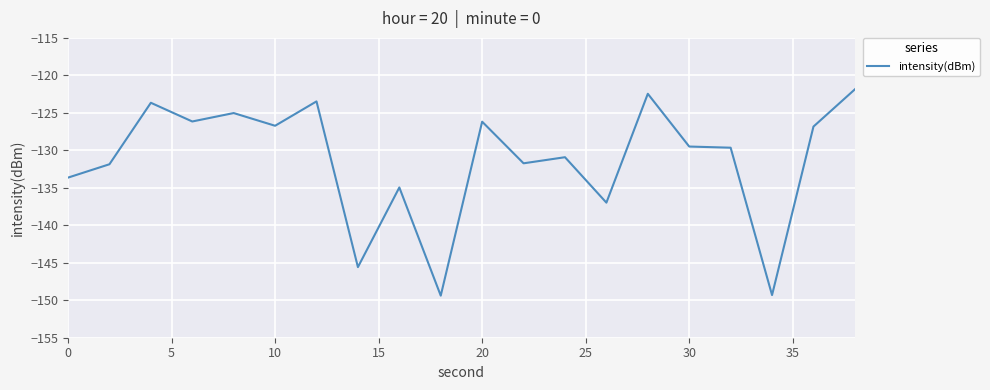

What is the difference between the maximum and minimum values?

27.5